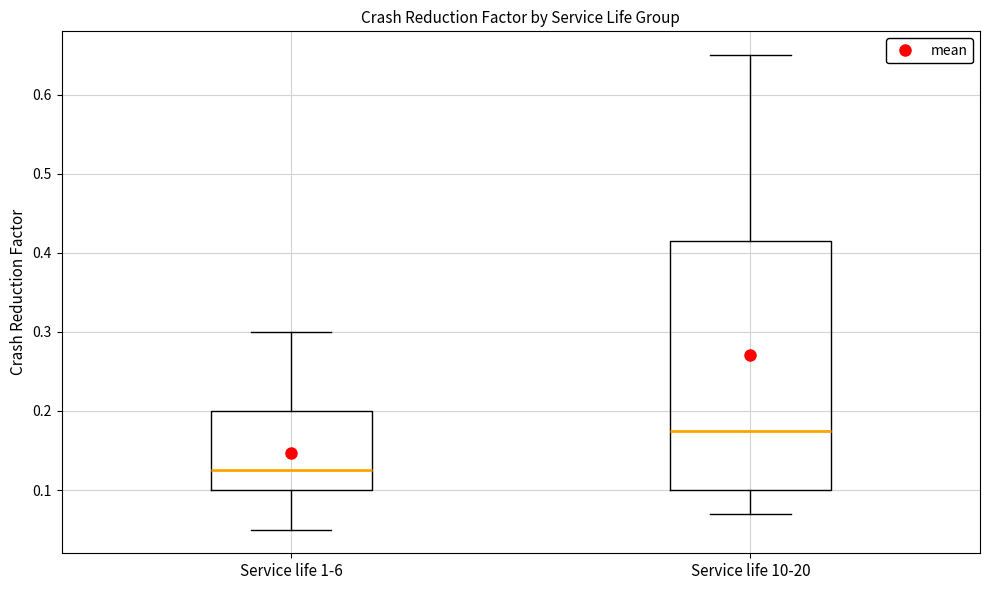

Which box is the tallest, from its lower edge to its upper edge?

Service life 10-20